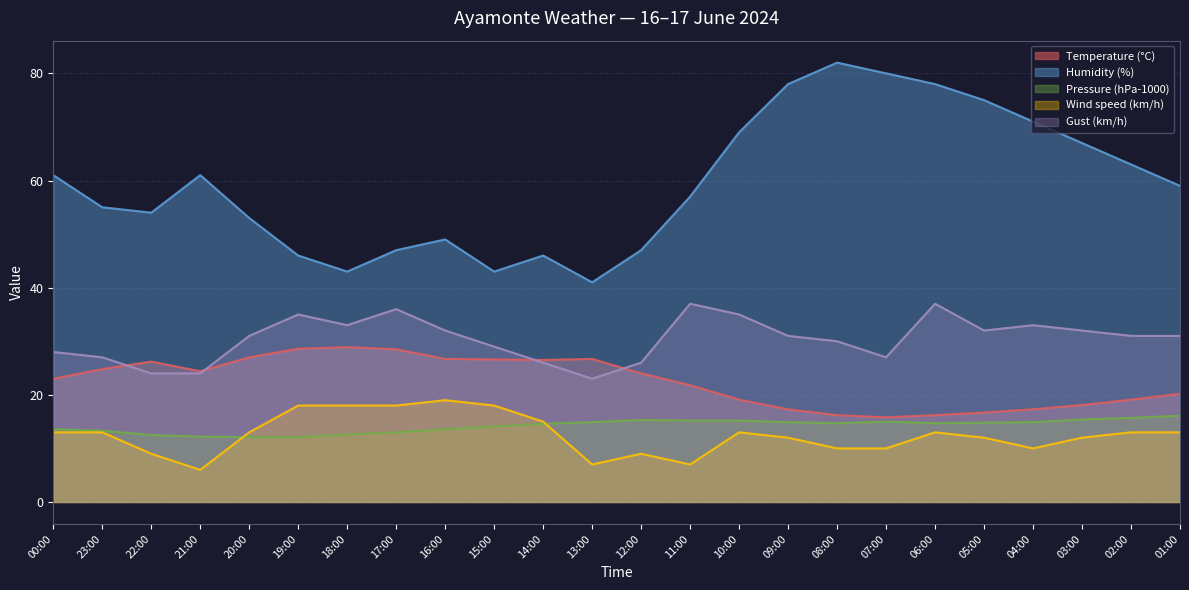

Rank the series by their maximum value, from lowest to highest.

Pressure (hPa-1000), Wind speed (km/h), Temperature (°C), Gust (km/h), Humidity (%)